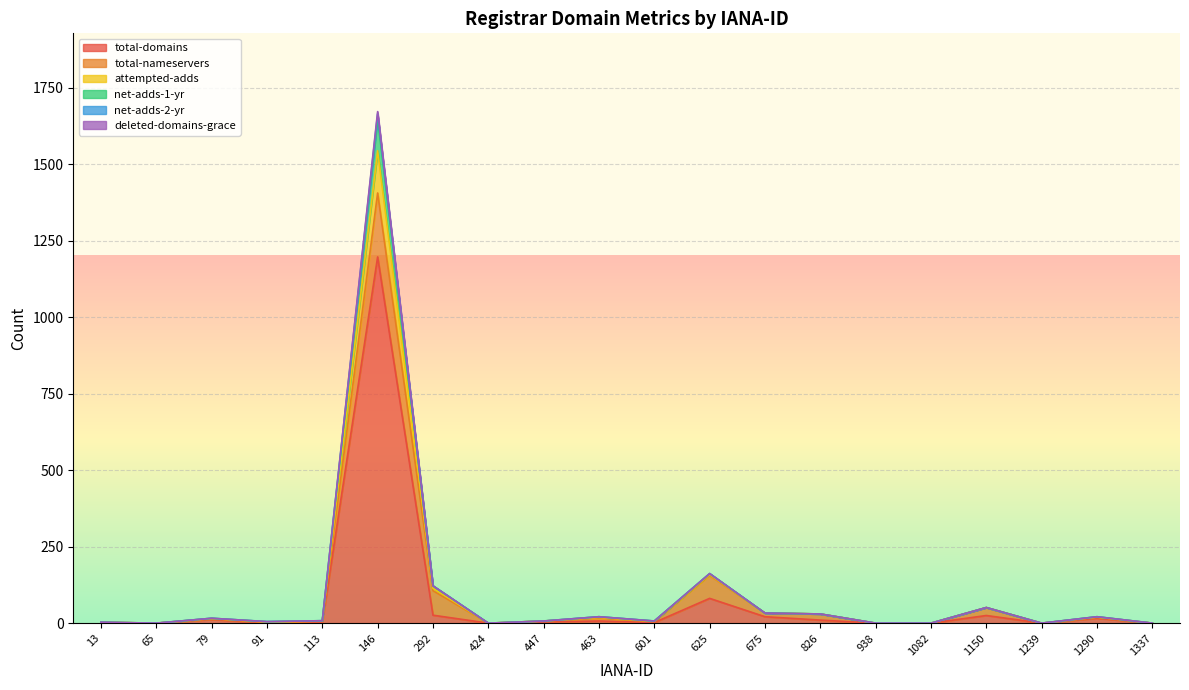

Is it true that total-domains equals 21 at 675?

True